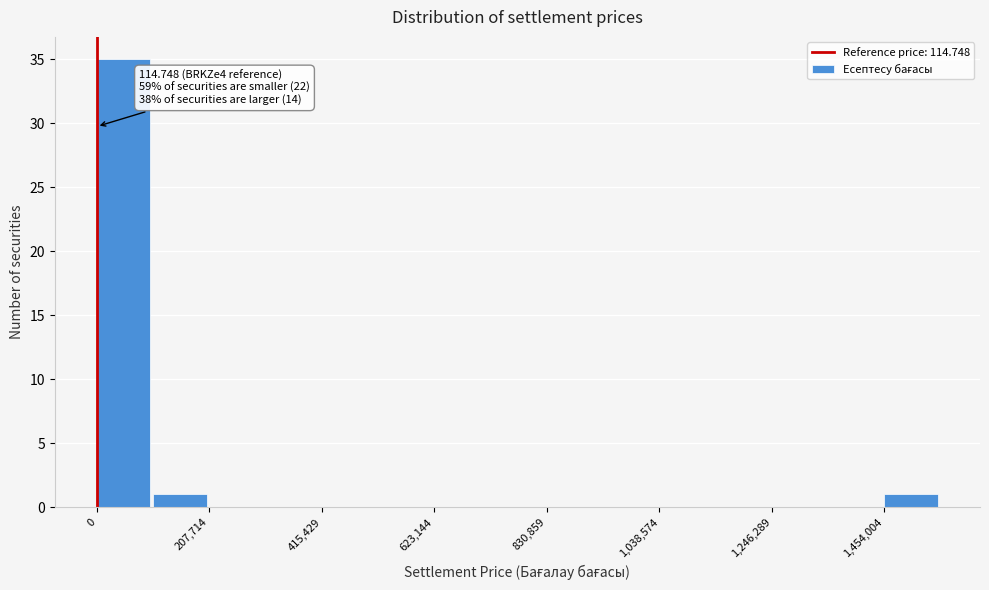

Read against the x-axis, roughly where is the centre of the tallest bar?

50000